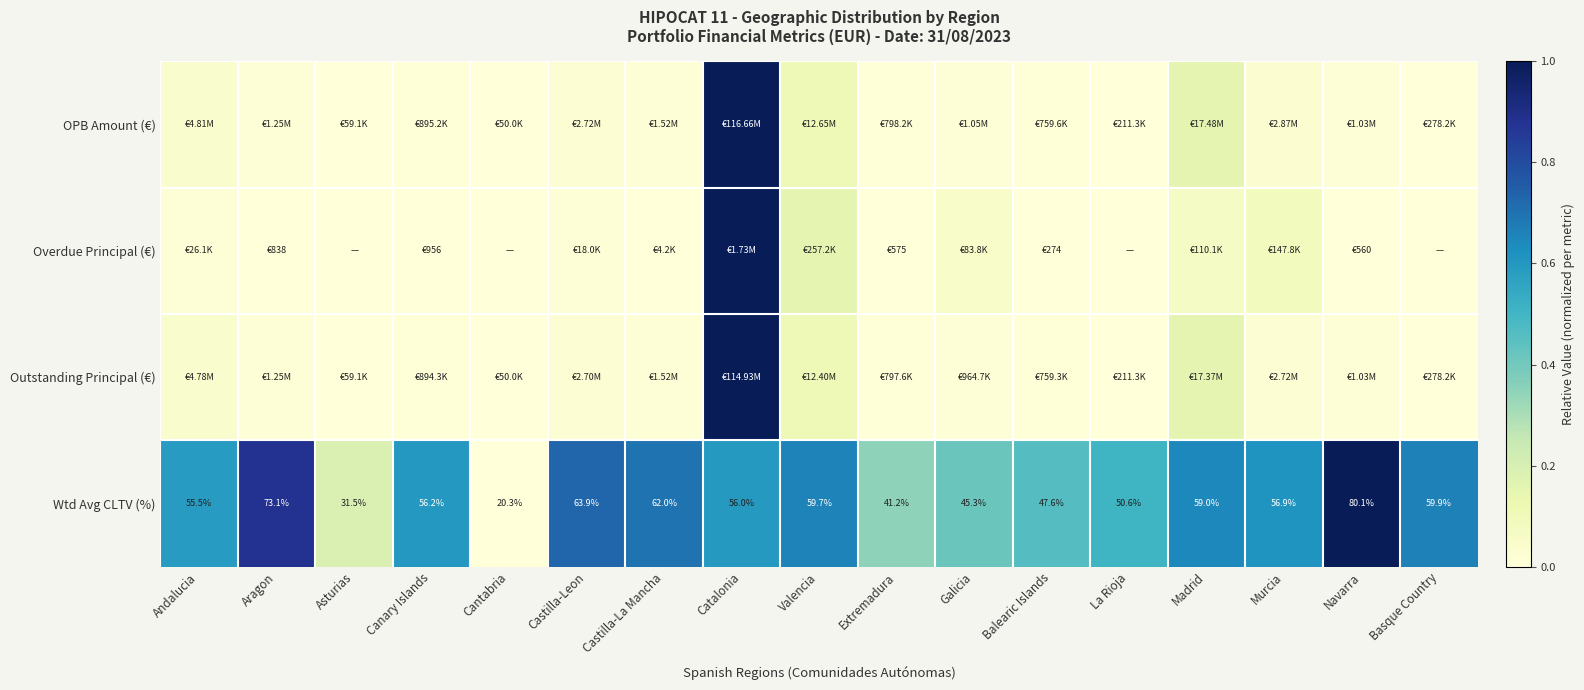

What is the difference between the highest and lowest values at Valencia?

0.6